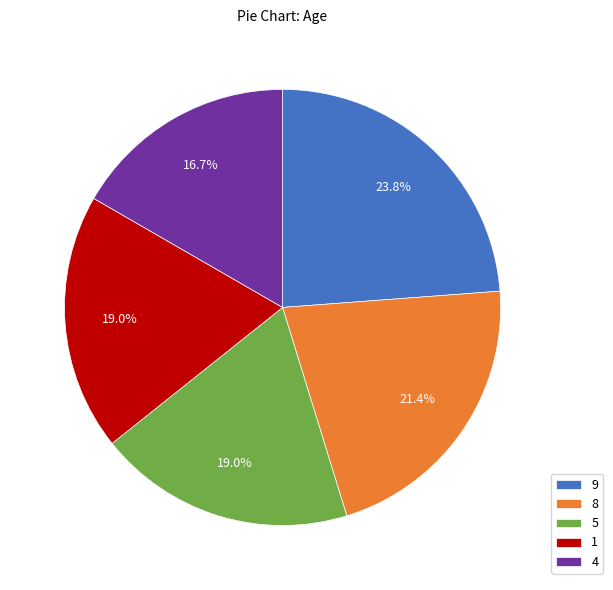

Approximately how many times larger is the value at 5 compared to 8?

0.9